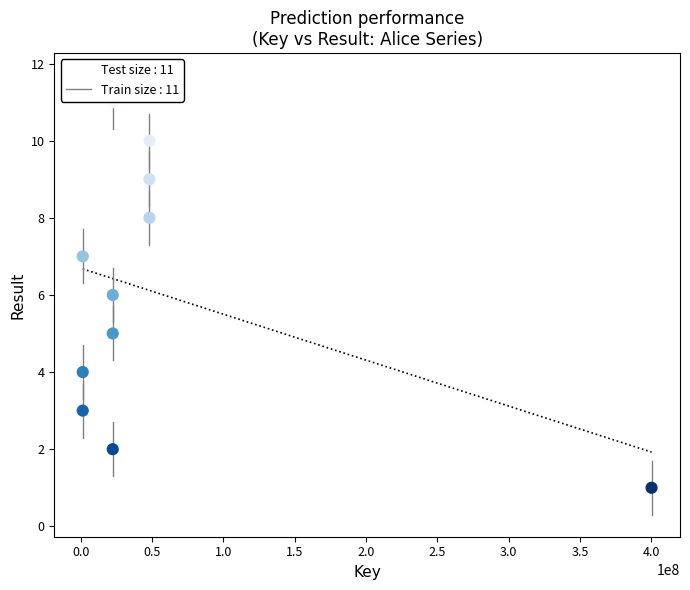

What is the range of Y values (max minus min)?

10